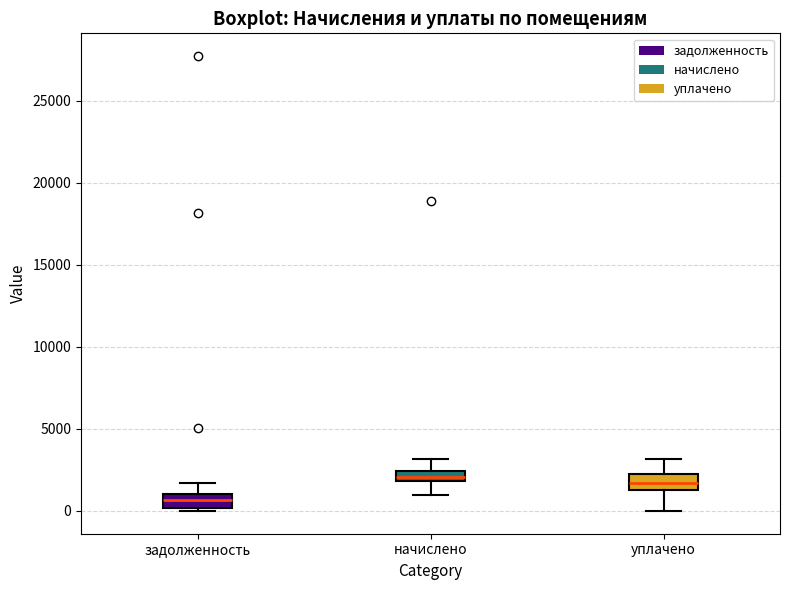

Where does the lower whisker of the box for уплачено end on the y-axis? The values are not printed on the chart, so give them approximately, as read against the axis.

0